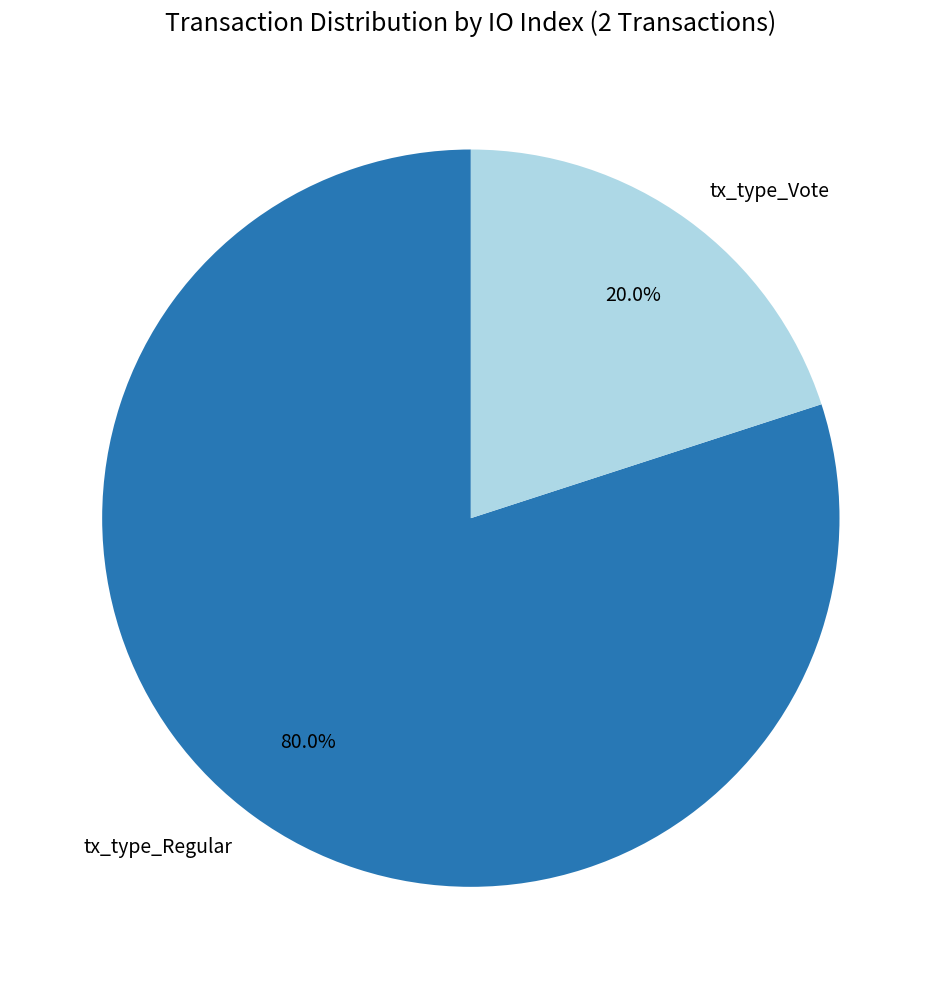

Combined, what portion of the pie is tx_type_Regular and tx_type_Vote?

100.0%